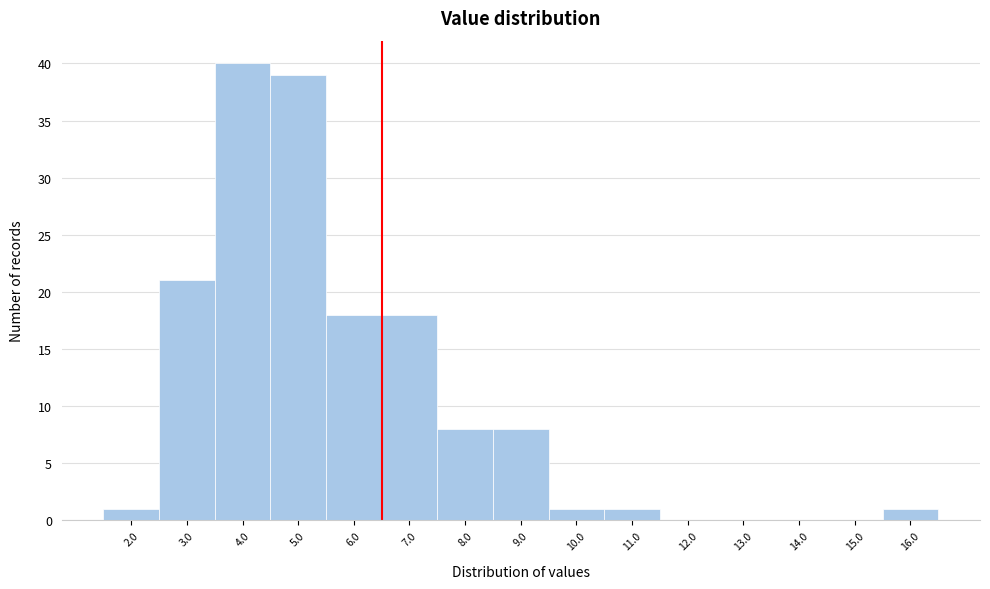

Reading right to left, what are all the values shown in this chart?

16.0=1	15.0=0	14.0=0	13.0=0	12.0=0	11.0=1	10.0=1	9.0=8	8.0=8	7.0=18	6.0=18	5.0=39	4.0=40	3.0=21	2.0=1